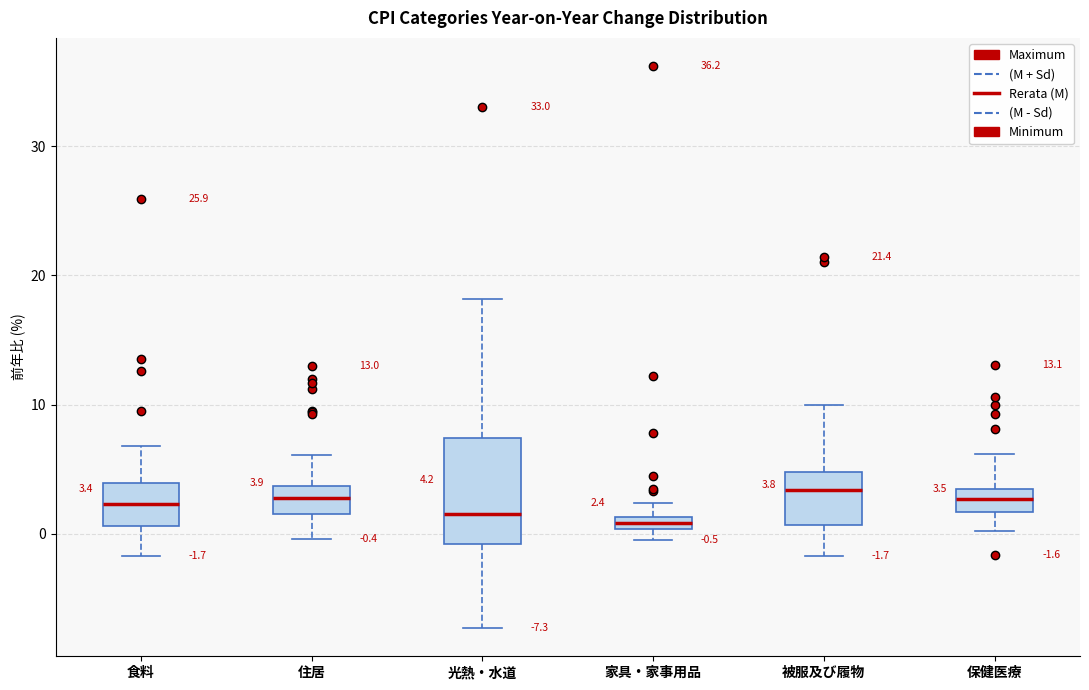

Comparing the boxes themselves (not the whiskers), which one is the tallest?

光熱・水道